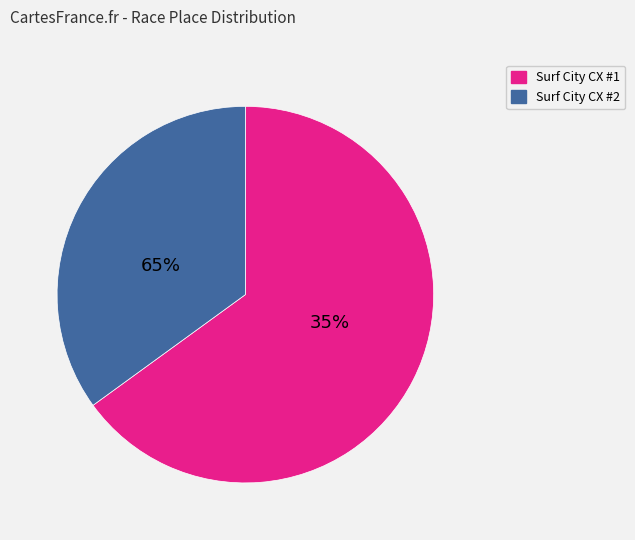

Is there a majority slice in this chart?

Yes